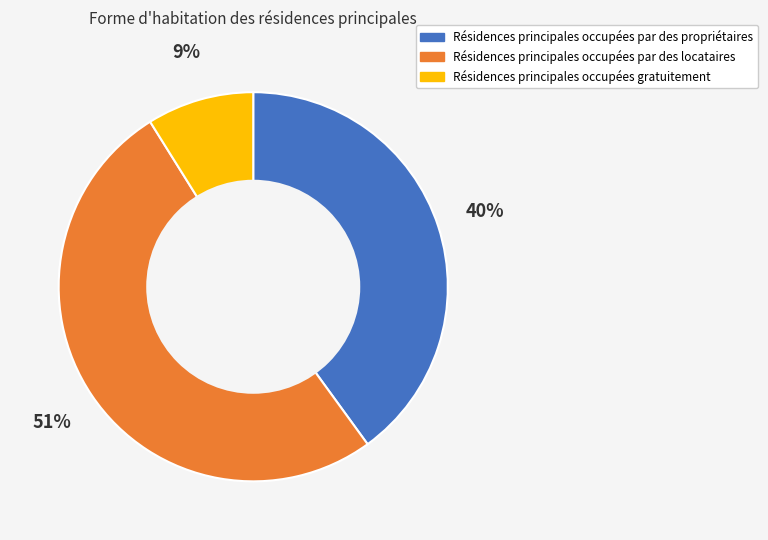

Is there a majority slice in this chart?

Yes